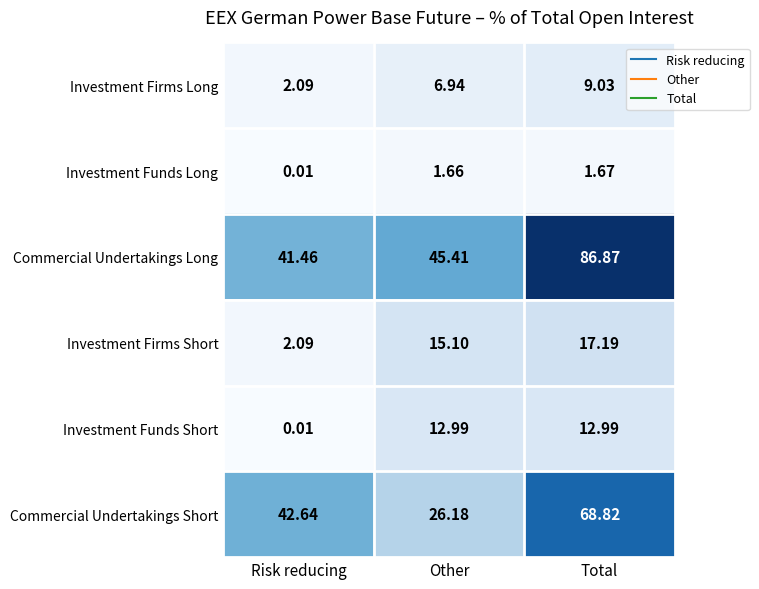

How many categories are shown in the chart?

3